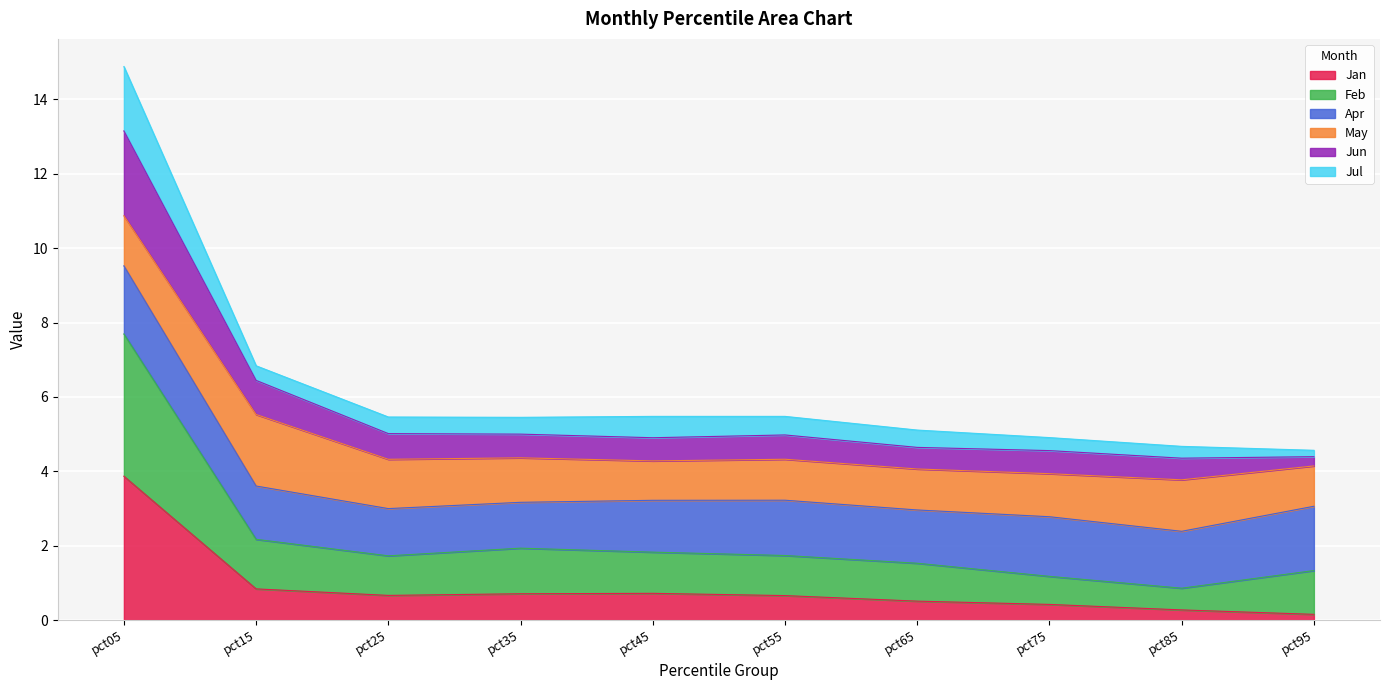

In Jun, how many points are higher than both neighbors (excluding endpoints)?

1